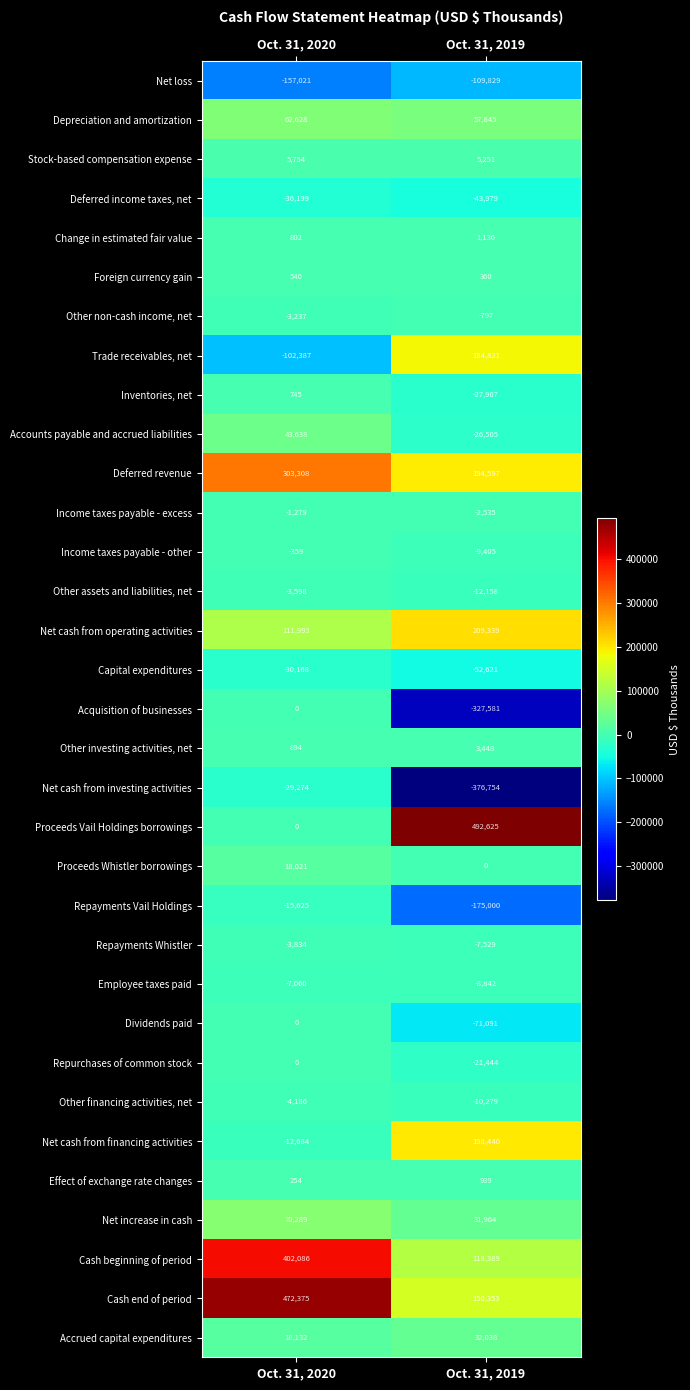

What is the minimum value shown in the chart?

-376754